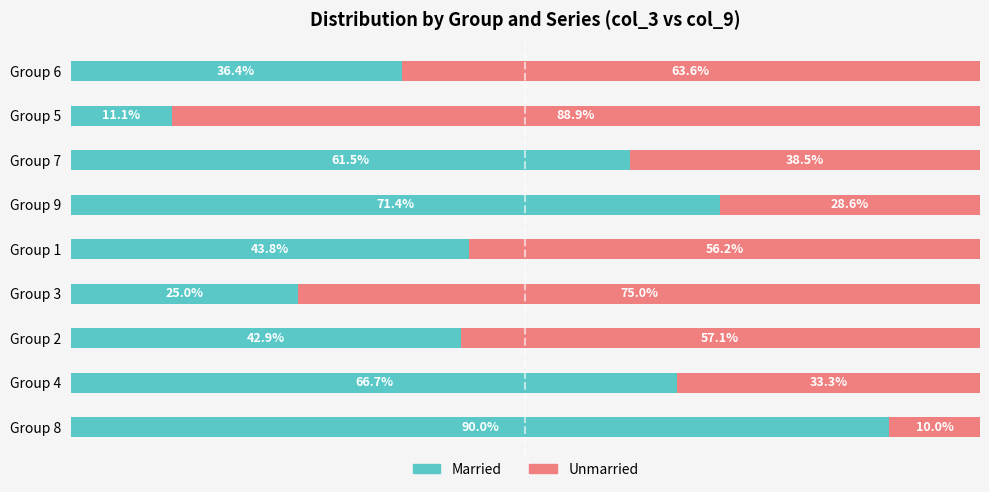

At which label does Married reach its peak?

Group 8